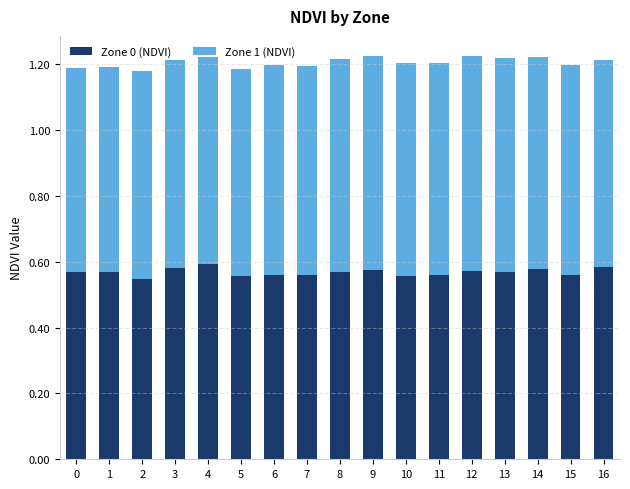

Is it true that Zone 0 (NDVI) equals 1.0 at 3?

False